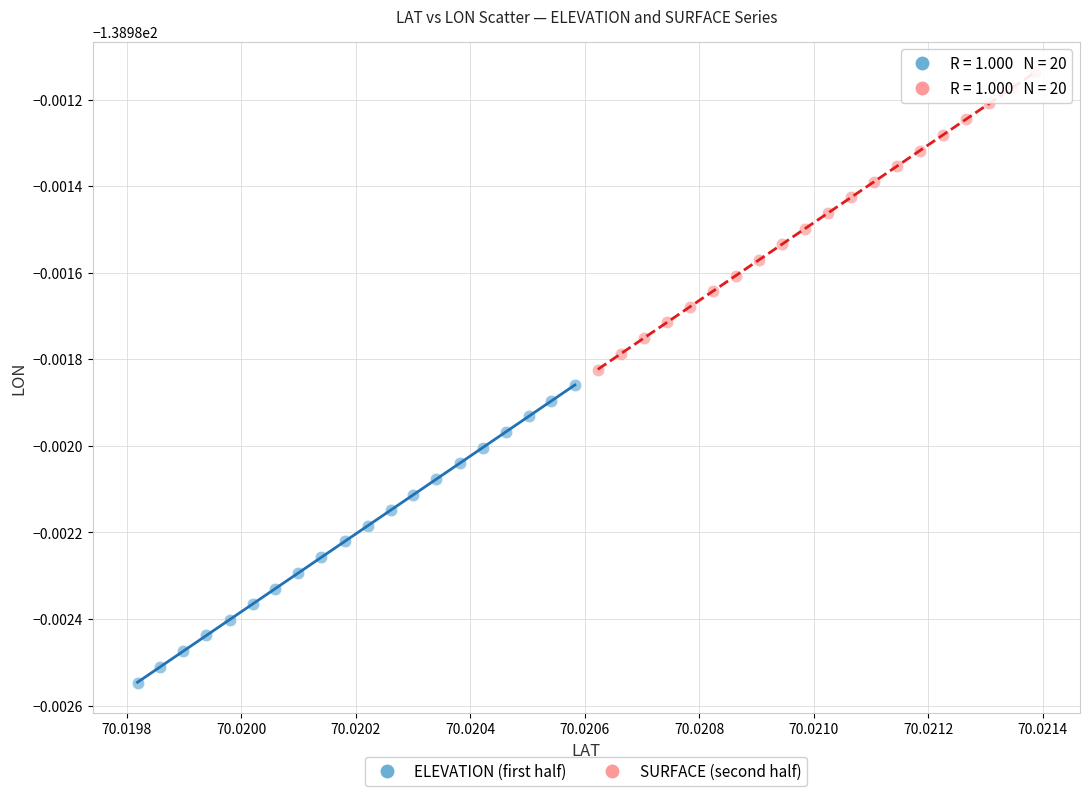

Which series contains the lowest Y value?

ELEVATION (first half)